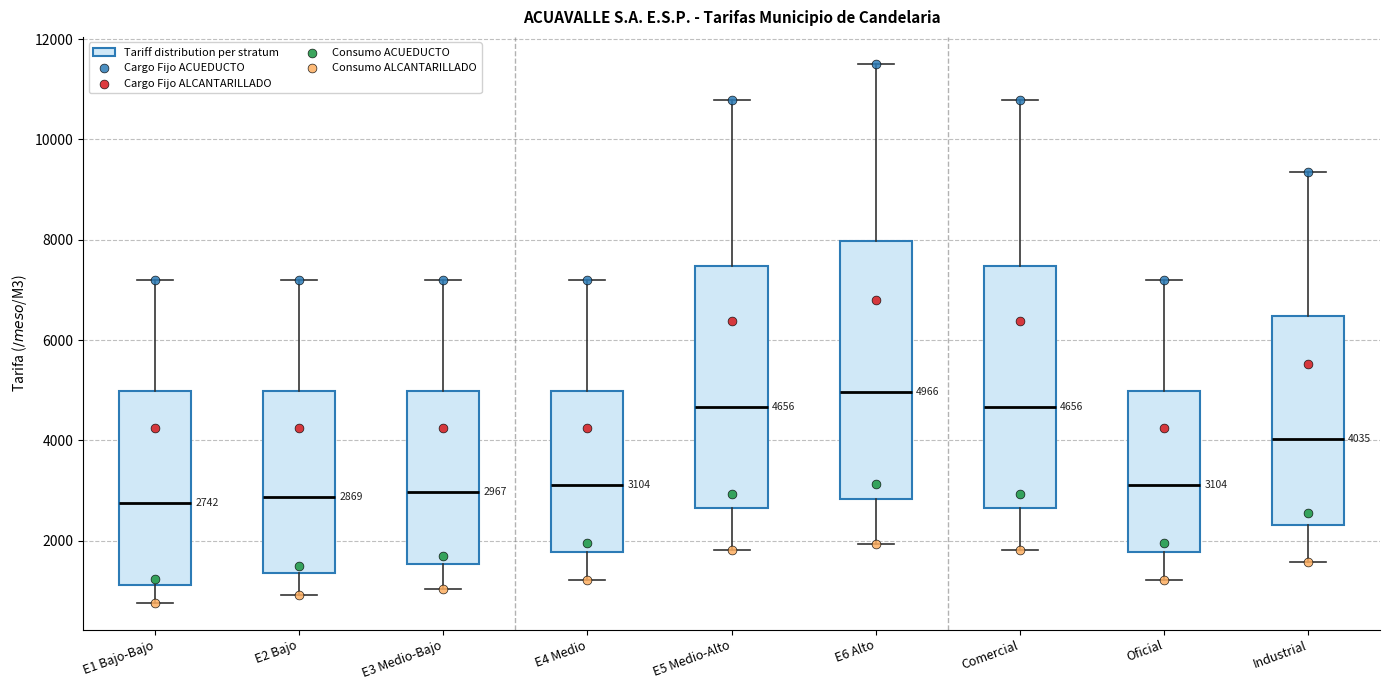

Comparing the boxes themselves (not the whiskers), which one is the tallest?

E6 Alto